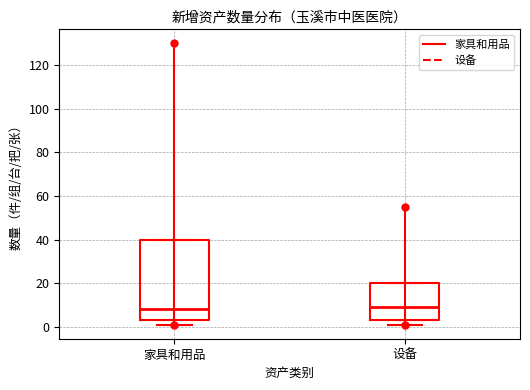

Reading left to right, transcribe this box plot: for each box, give where its median line is, the range the box spans, and where its two whiskers end, as read against the y-axis. The values are not printed on the chart, so give them approximately, as read against the axis.

家具和用品: median 8, box 4 to 40, whiskers 2 to 40
设备: median 10, box 4 to 20, whiskers 2 to 20